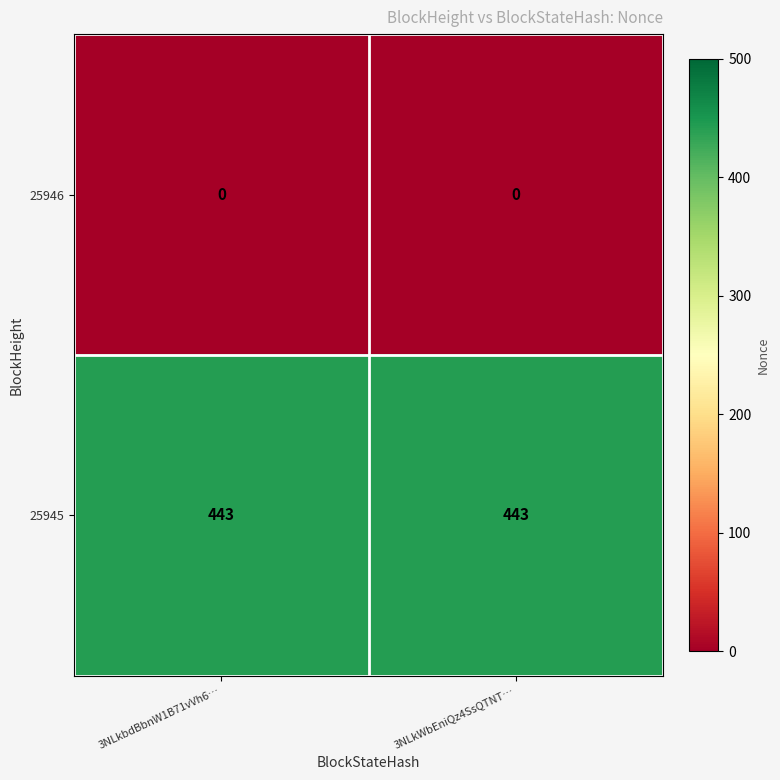

What is the greatest value displayed?

443